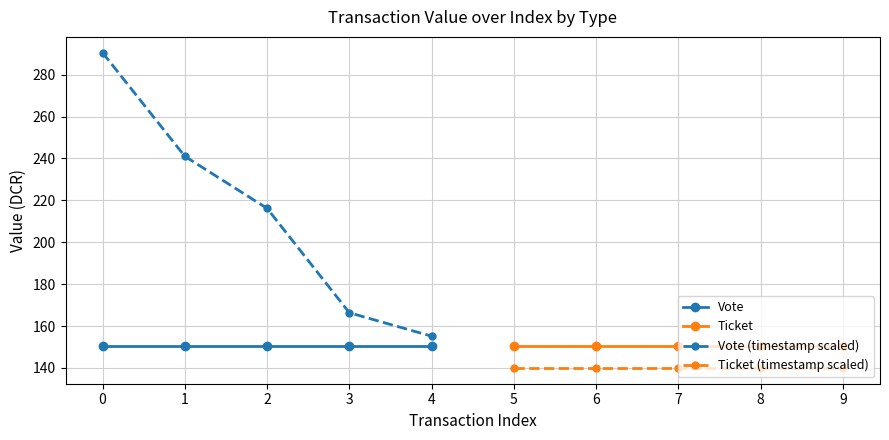

What is the sum of all Vote (timestamp scaled) values?

1069.3